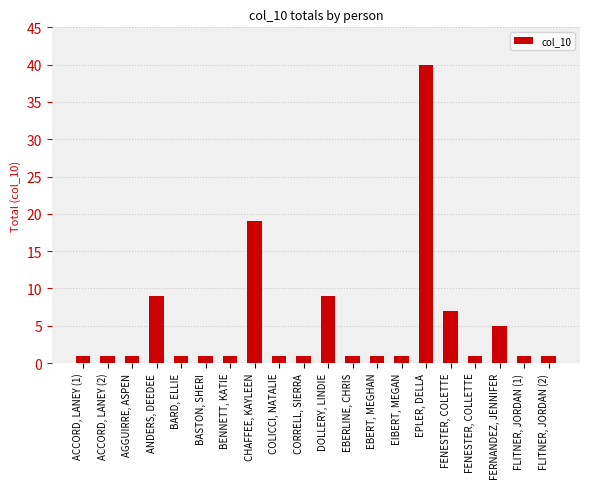

What is the label of the 1st bar from the right?

FLITNER, JORDAN (2)